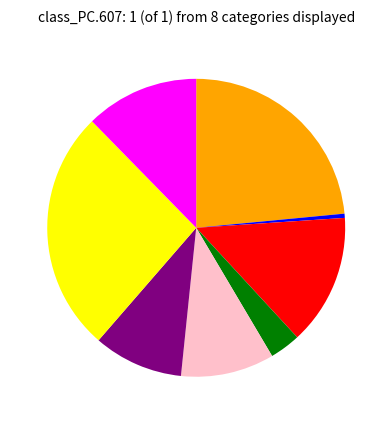

Does any single category account for the majority?

No